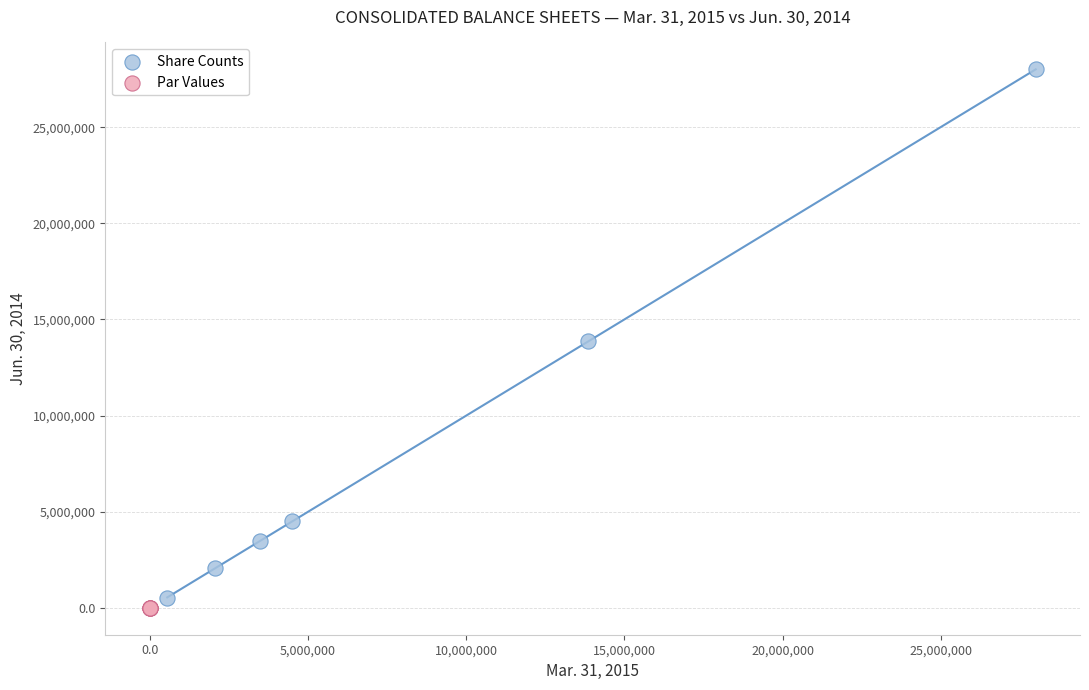

Which series reaches the maximum Y coordinate?

Share Counts